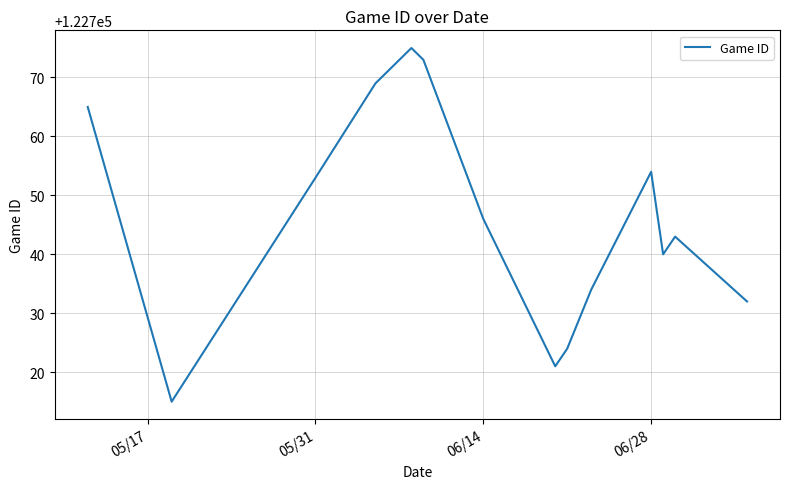

What is the difference between the maximum and minimum values?

60